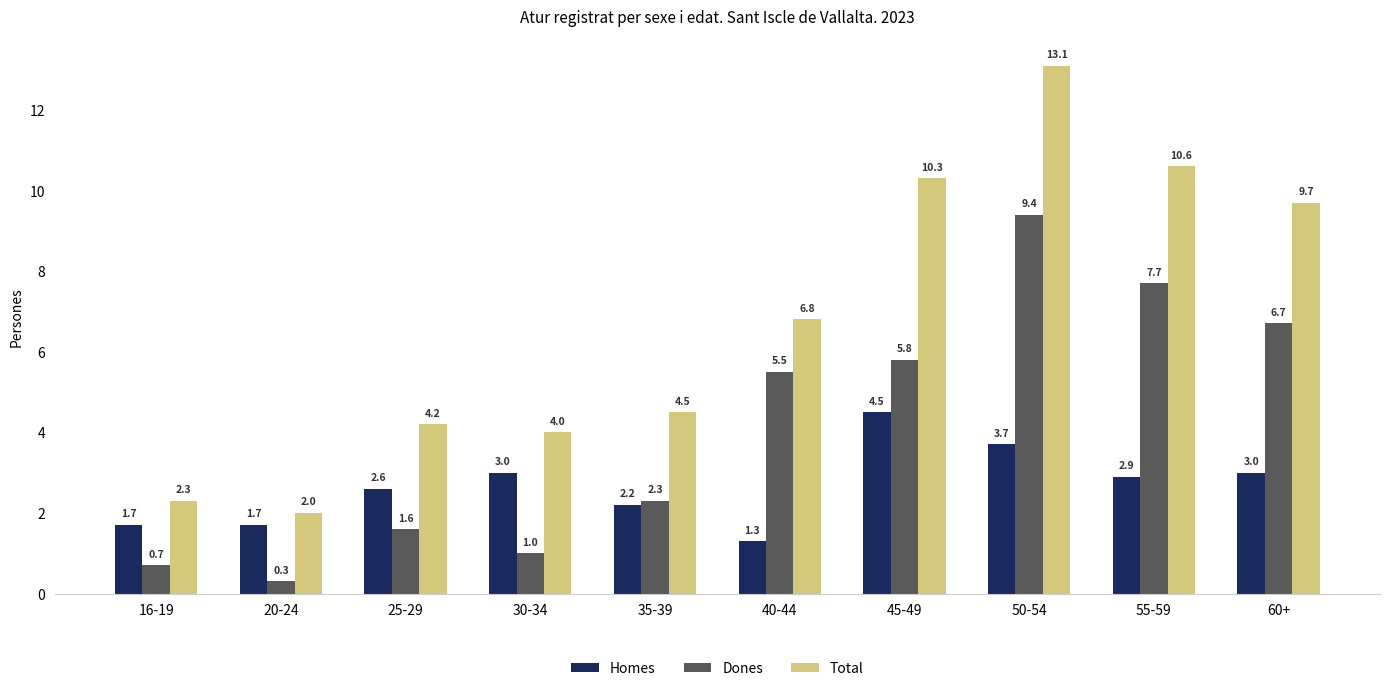

Between 16-19 and 25-29, which series saw the biggest shift?

Total